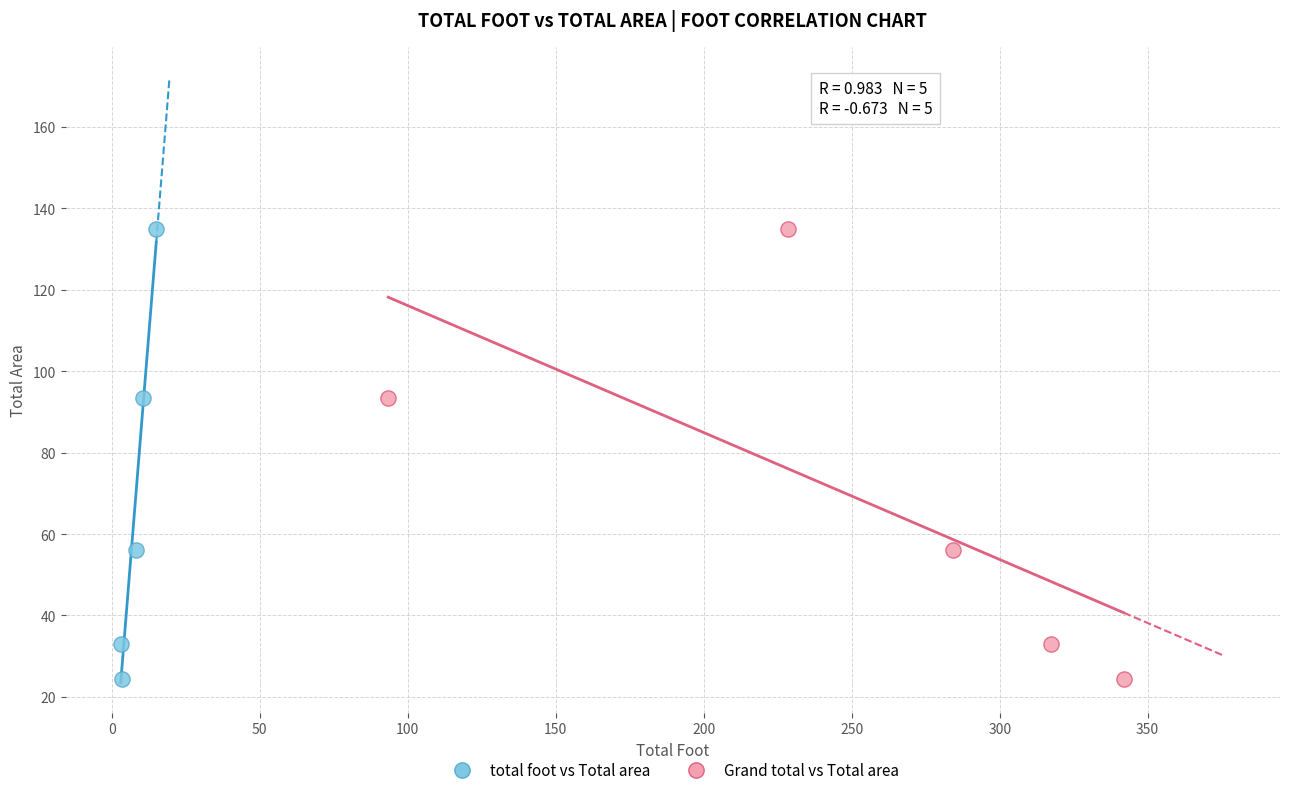

What are all the series names shown in the legend?

total foot vs Total area, Grand total vs Total area